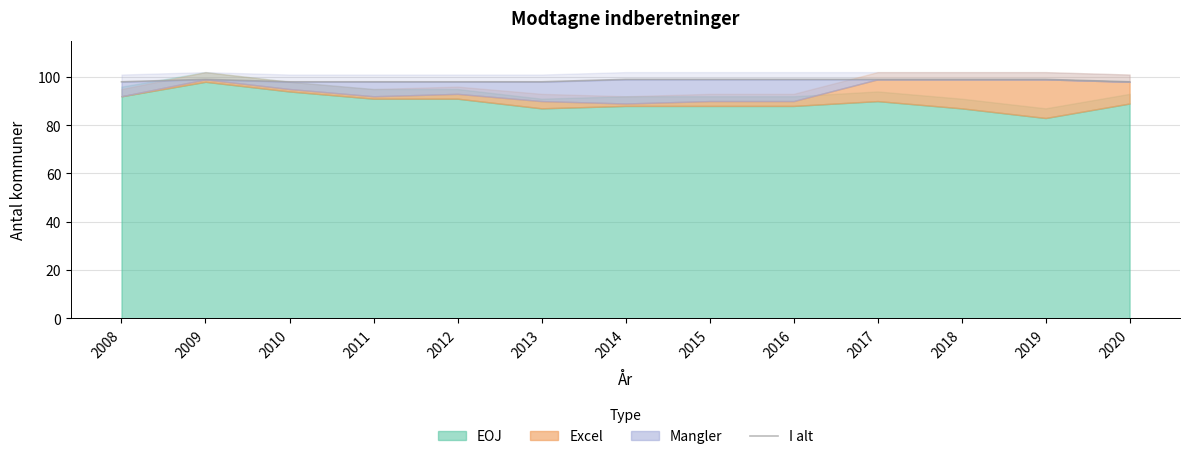

How many values are between 98 and 99?

13